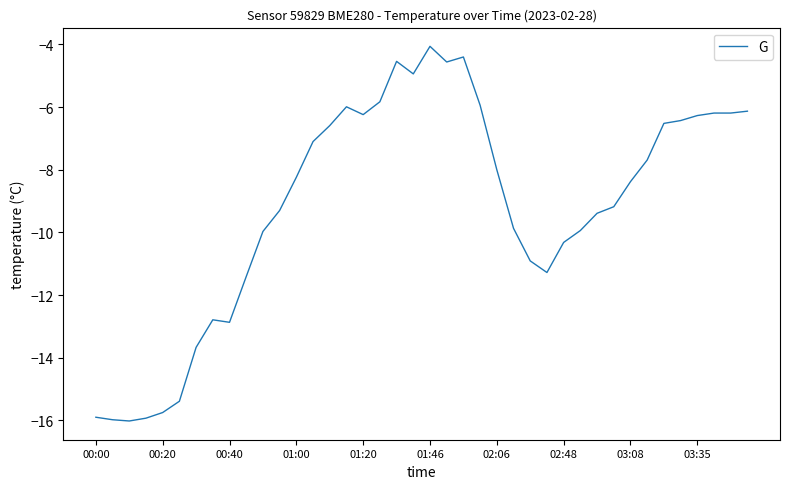

What is the smallest value displayed?

-16.0